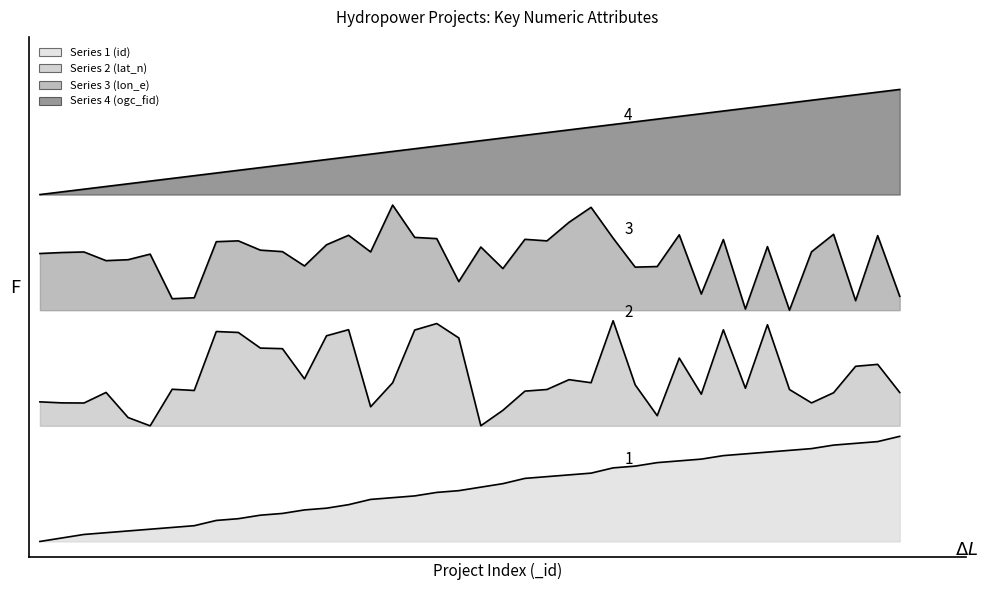

Reading left to right, transcribe all the data shown in this chart.

ogc_fid: 3.3	3.3	3.4	3.4	3.4	3.4	3.5	3.5	3.5	3.5	3.6	3.6	3.6	3.6	3.7	3.7	3.7	3.7	3.8	3.8	3.8	3.8	3.9	3.9	3.9	3.9	4.0	4.0	4.0	4.0	4.1	4.1	4.1	4.1	4.2	4.2	4.2	4.2	4.3	4.3
lat_n: 1.3	1.3	1.3	1.4	1.2	1.1	1.4	1.4	2.0	2.0	1.8	1.8	1.5	2.0	2.0	1.3	1.5	2.0	2.1	1.9	1.1	1.2	1.4	1.4	1.5	1.5	2.1	1.5	1.2	1.7	1.4	2.0	1.5	2.1	1.4	1.3	1.4	1.7	1.7	1.4
lon_e: 2.7	2.7	2.8	2.7	2.7	2.7	2.3	2.3	2.9	2.9	2.8	2.8	2.6	2.8	2.9	2.8	3.2	2.9	2.9	2.5	2.8	2.6	2.9	2.9	3.0	3.2	2.9	2.6	2.6	2.9	2.4	2.9	2.2	2.8	2.2	2.8	2.9	2.3	2.9	2.3
id: 0.0	0.0	0.1	0.1	0.1	0.1	0.1	0.1	0.2	0.2	0.2	0.3	0.3	0.3	0.3	0.4	0.4	0.4	0.5	0.5	0.5	0.6	0.6	0.6	0.6	0.7	0.7	0.7	0.8	0.8	0.8	0.8	0.8	0.8	0.9	0.9	0.9	0.9	0.9	1.0